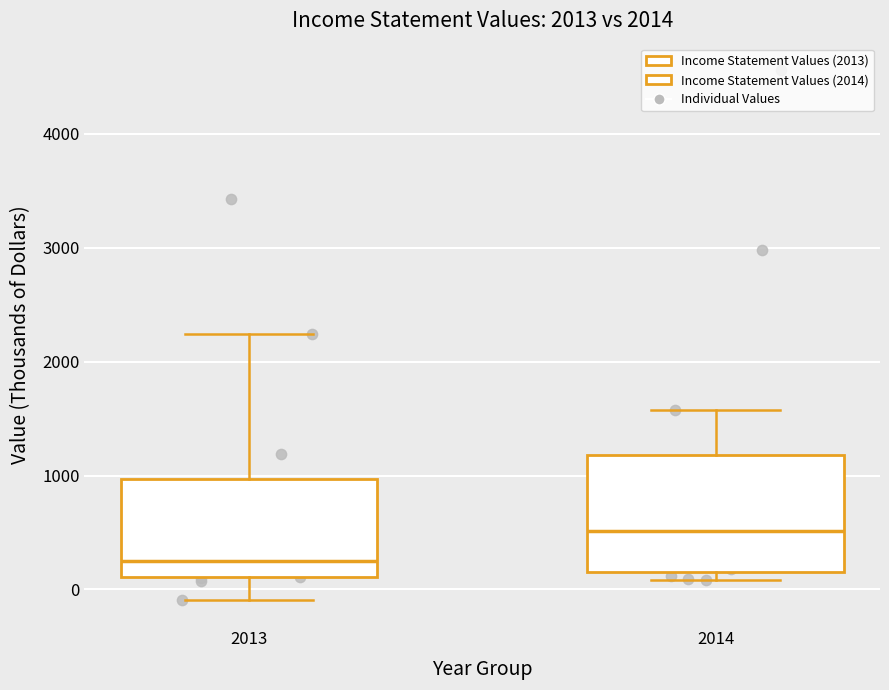

Reading left to right, transcribe this box plot: for each box, give where its median line is, the range the box spans, and where its two whiskers end, as read against the y-axis. The values are not printed on the chart, so give them approximately, as read against the axis.

2013: median 200, box 100 to 1000, whiskers -100 to 2200
2014: median 500, box 100 to 1200, whiskers 100 (just below the box's lower edge) to 1600